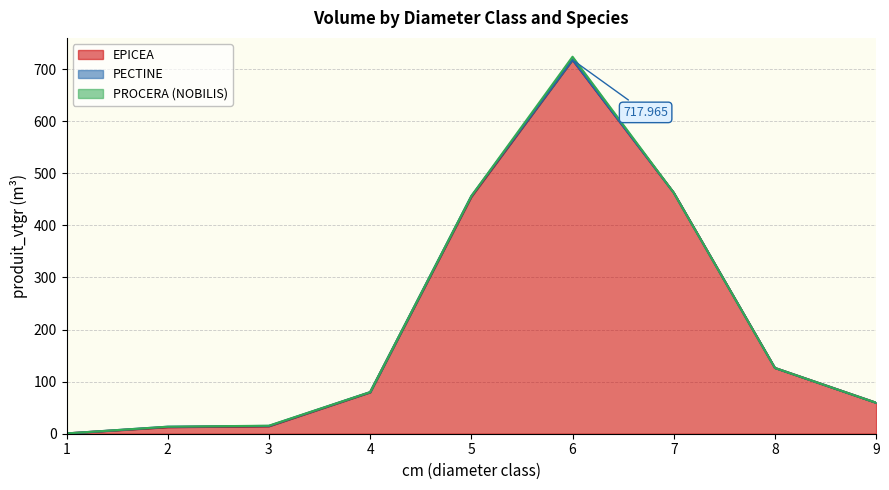

What is the greatest value displayed?

718.0